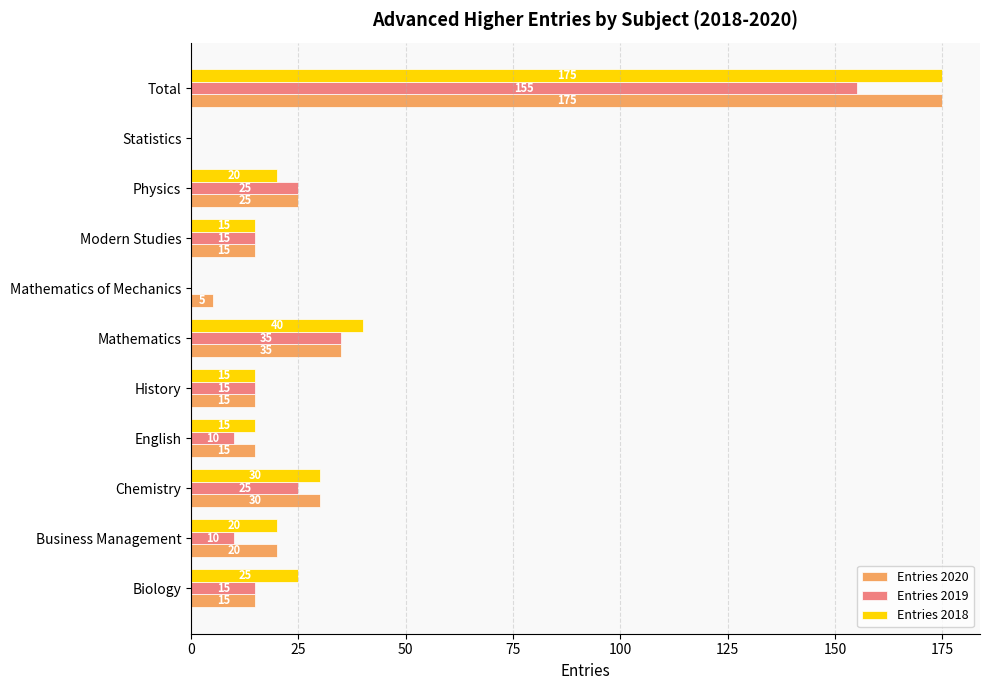

The Entries 2019 series shows 25 at Physics. True or false?

True